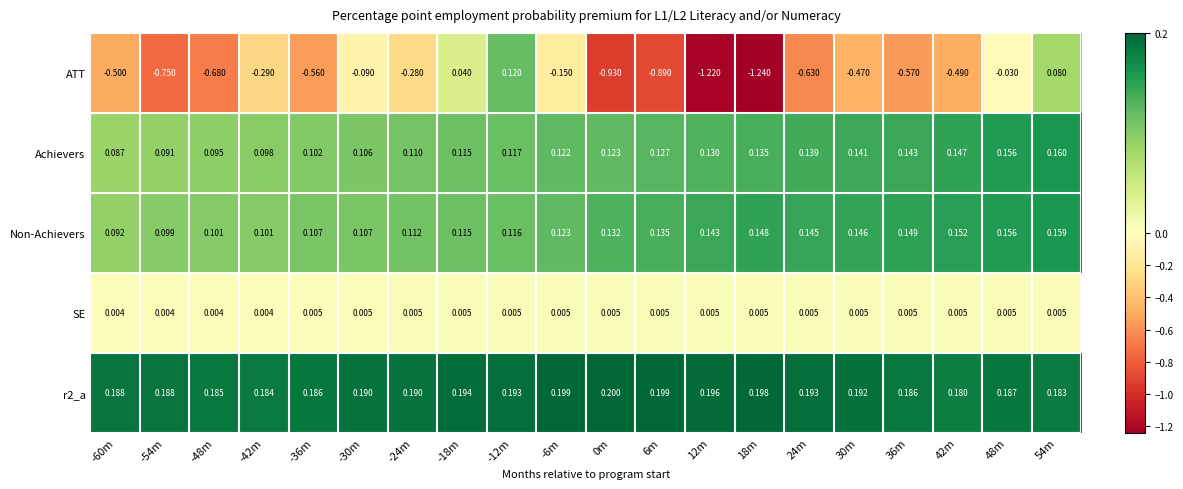

Which series has the widest spread of values?

ATT